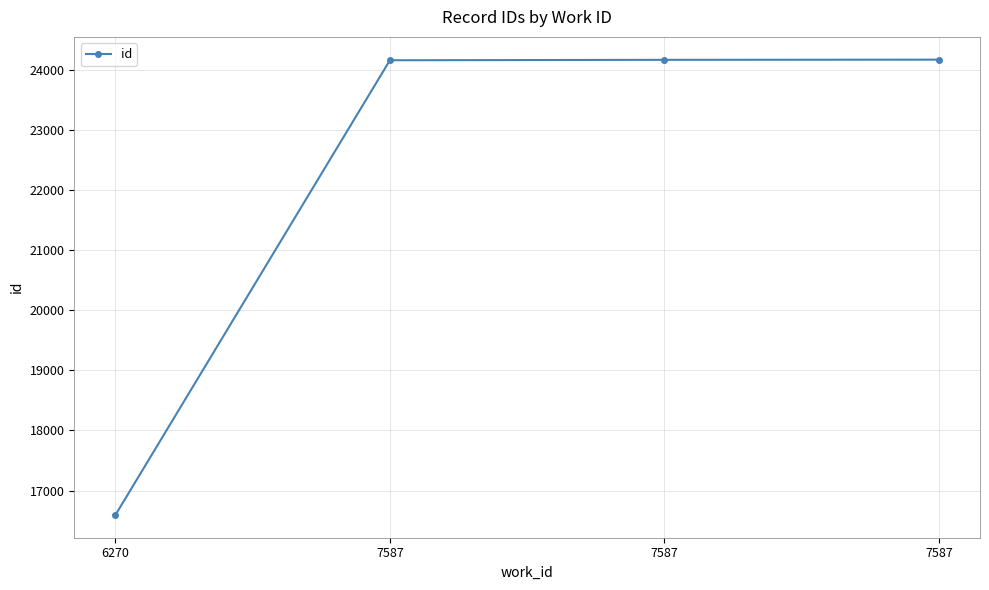

Rank the categories by value from lowest to highest.

6270, 7587, 7587, 7587